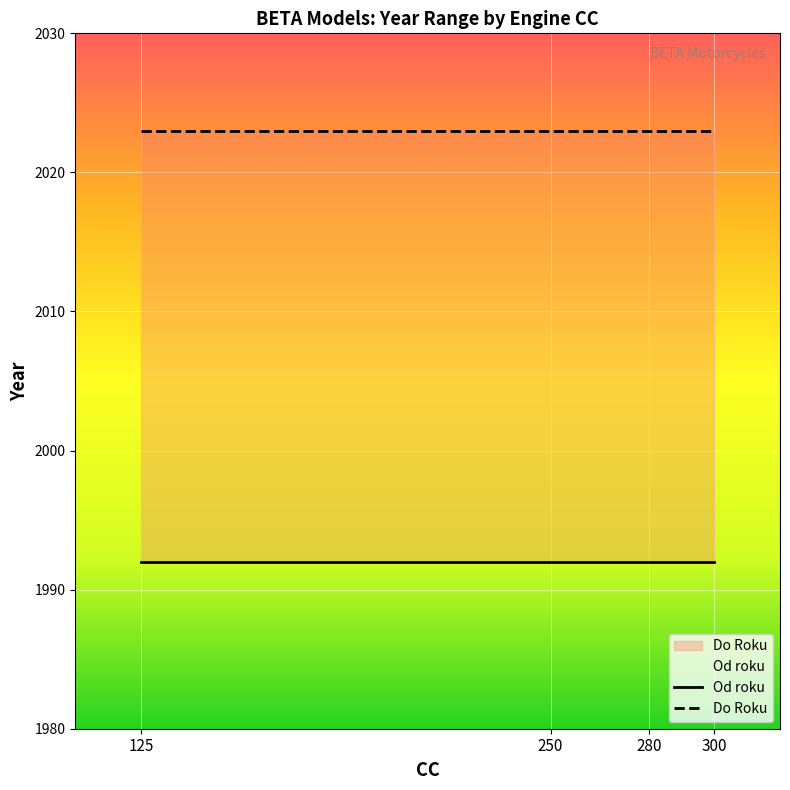

The value of Do Roku at 280 is 2023. True or false?

True